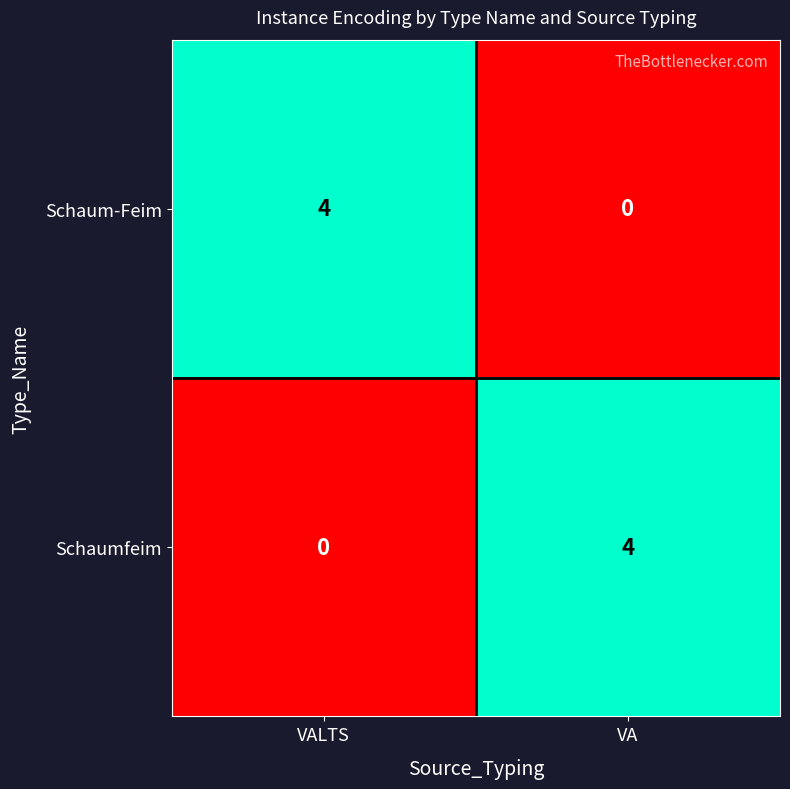

Rank the series at VA from lowest to highest value.

Schaum-Feim, Schaumfeim